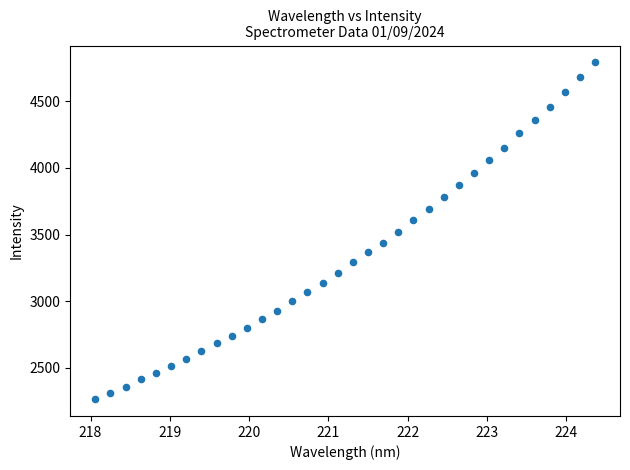

What is the range of X values (max minus min)?

6.3